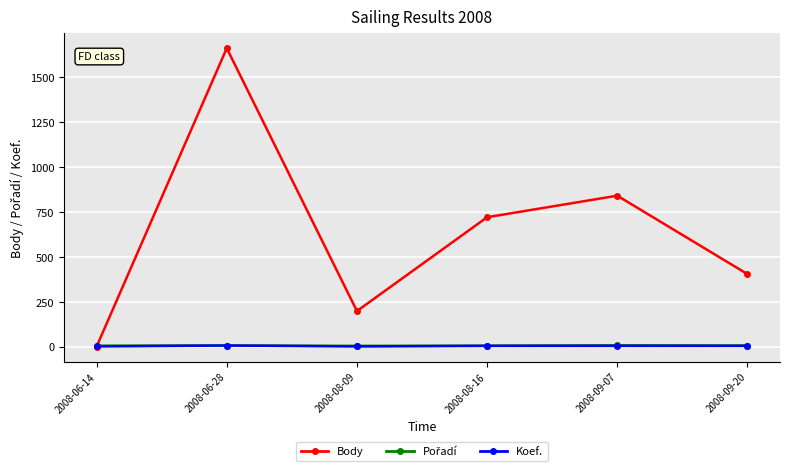

What is the sum of the Body values at 2008-09-20 and 2008-08-09?

602